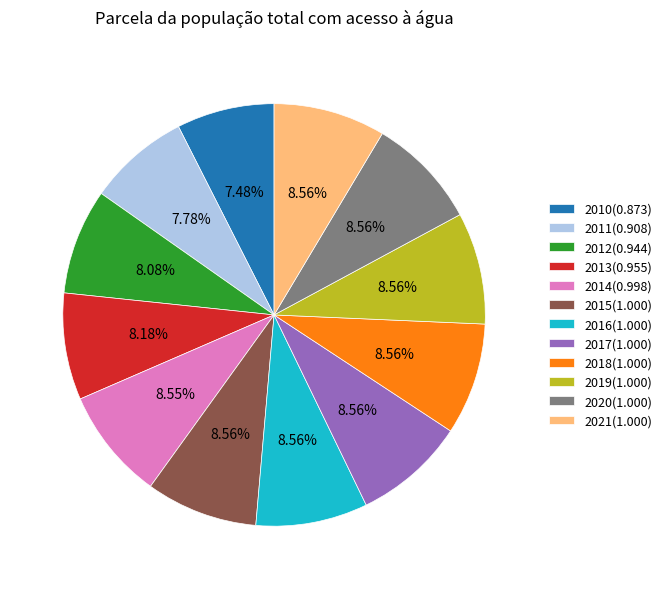

Between 2010 and 2014, which is larger?

2014